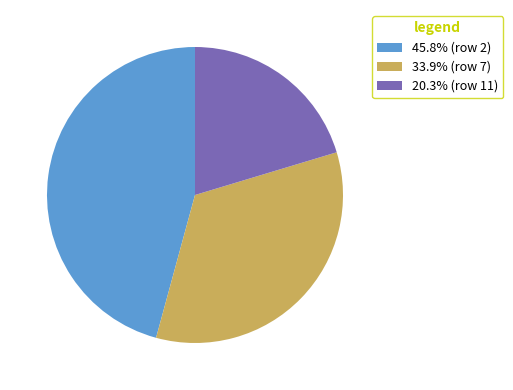

Approximately how many times larger is the value at 33.9% (row 7) compared to 20.3% (row 11)?

1.7